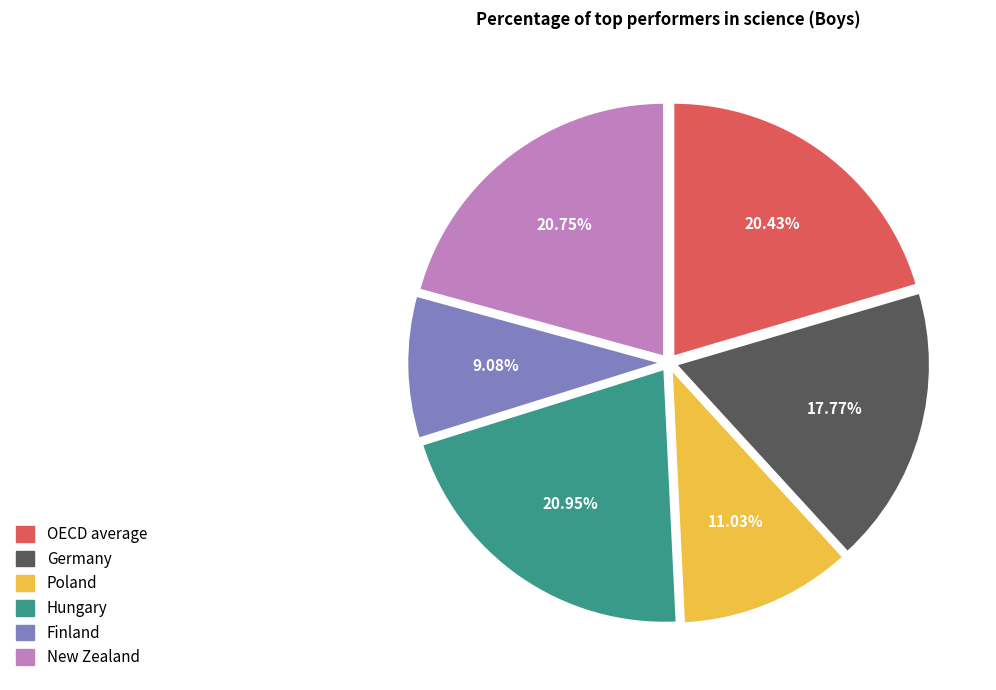

Is there any slice that represents more than half of the pie?

No